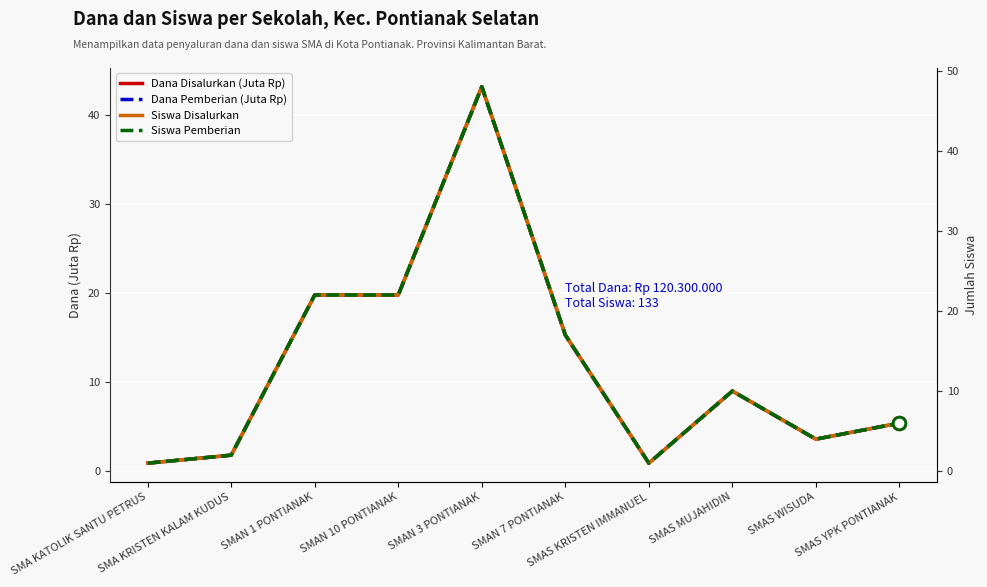

True or false: Dana Disalurkan (Juta Rp) and Dana Pemberian (Juta Rp) cross at least once.

False